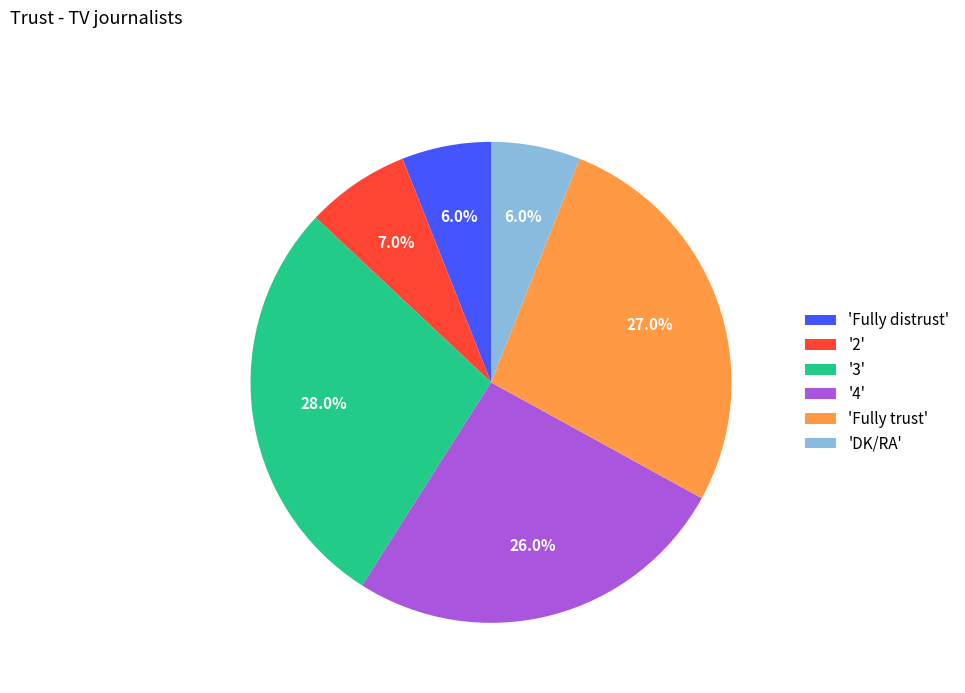

Combined, do '3' and 'DK/RA' account for over 50%?

No